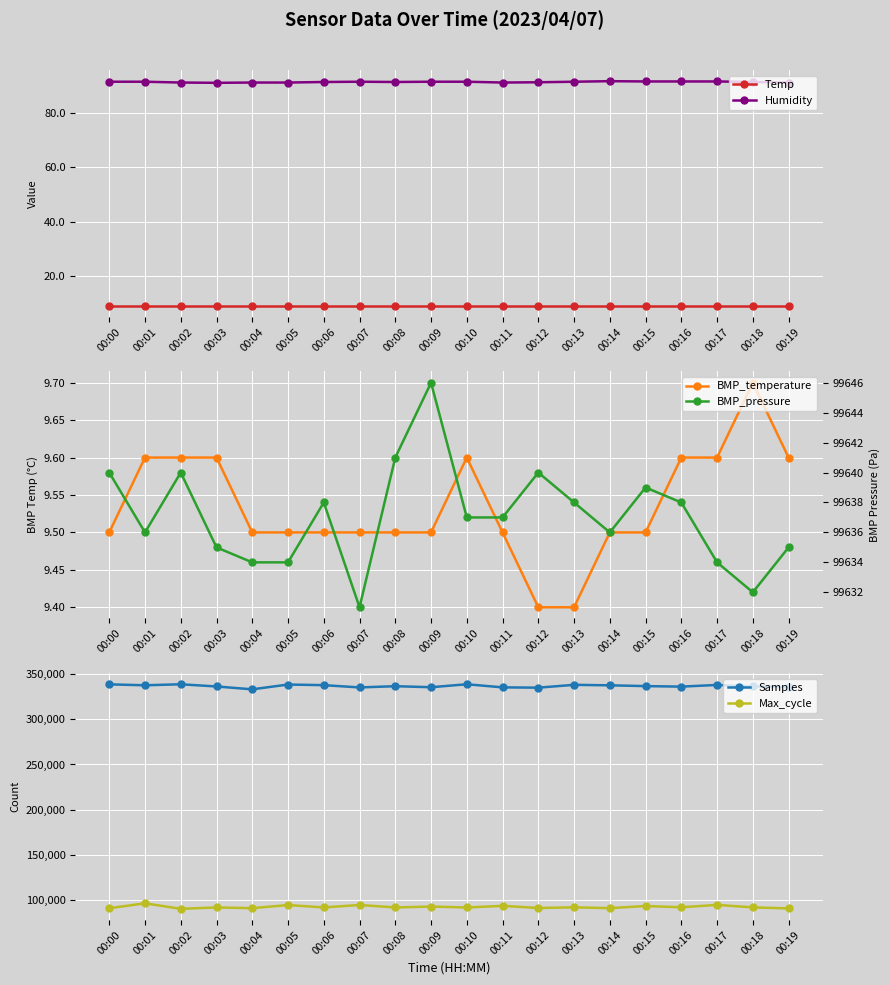

Reading left to right, transcribe all the data shown in this chart.

Temp: 00:00=9.1	00:01=9.1	00:02=9.1	00:03=9.1	00:04=9.1	00:05=9.1	00:06=9.1	00:07=9.1	00:08=9.1	00:09=9.1	00:10=9.1	00:11=9.1	00:12=9.1	00:13=9.1	00:14=9.1	00:15=9.1	00:16=9.1	00:17=9.1	00:18=9.1	00:19=9.1
Humidity: 00:00=91.5	00:01=91.5	00:02=91.2	00:03=91.1	00:04=91.2	00:05=91.2	00:06=91.4	00:07=91.5	00:08=91.4	00:09=91.5	00:10=91.5	00:11=91.2	00:12=91.3	00:13=91.5	00:14=91.7	00:15=91.6	00:16=91.6	00:17=91.6	00:18=91.4	00:19=91.2
BMP_temperature: 00:00=9.5	00:01=9.6	00:02=9.6	00:03=9.6	00:04=9.5	00:05=9.5	00:06=9.5	00:07=9.5	00:08=9.5	00:09=9.5	00:10=9.6	00:11=9.5	00:12=9.4	00:13=9.4	00:14=9.5	00:15=9.5	00:16=9.6	00:17=9.6	00:18=9.7	00:19=9.6
Samples: 00:00=338549.0	00:01=337525.0	00:02=338625.0	00:03=336200.0	00:04=333042.0	00:05=338342.0	00:06=337652.0	00:07=335152.0	00:08=336500.0	00:09=335383.0	00:10=338656.0	00:11=335213.0	00:12=334885.0	00:13=338011.0	00:14=337475.0	00:15=336603.0	00:16=336037.0	00:17=337883.0	00:18=336189.0	00:19=335357.0
Max_cycle: 00:00=91154.0	00:01=96537.0	00:02=90499.0	00:03=91995.0	00:04=91211.0	00:05=94660.0	00:06=92009.0	00:07=94731.0	00:08=91978.0	00:09=92970.0	00:10=91962.0	00:11=93737.0	00:12=91423.0	00:13=92096.0	00:14=91252.0	00:15=93569.0	00:16=92181.0	00:17=94797.0	00:18=92058.0	00:19=90932.0
BMP_pressure: 00:00=99640.0	00:01=99636.0	00:02=99640.0	00:03=99635.0	00:04=99634.0	00:05=99634.0	00:06=99638.0	00:07=99631.0	00:08=99641.0	00:09=99646.0	00:10=99637.0	00:11=99637.0	00:12=99640.0	00:13=99638.0	00:14=99636.0	00:15=99639.0	00:16=99638.0	00:17=99634.0	00:18=99632.0	00:19=99635.0